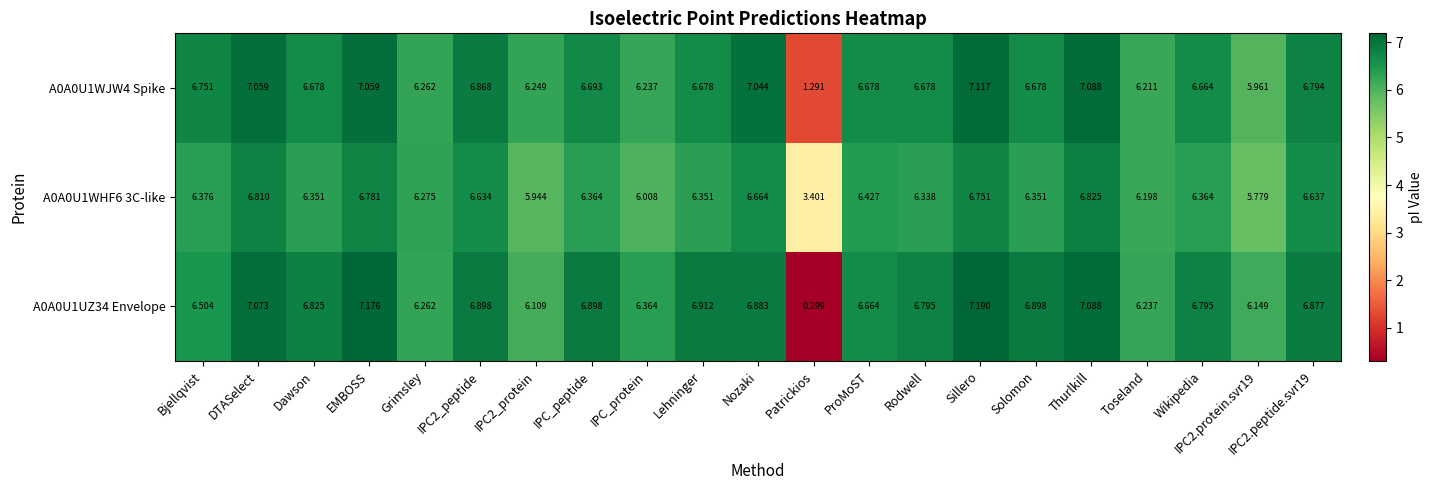

Which label corresponds to the largest value in the chart?

Sillero